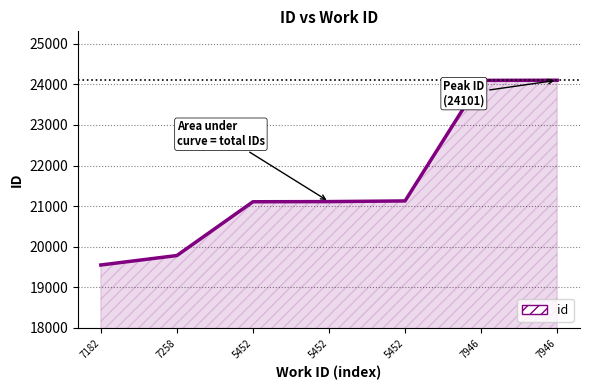

What is the ratio of the value at 5452 to the value at 7182?

1.1